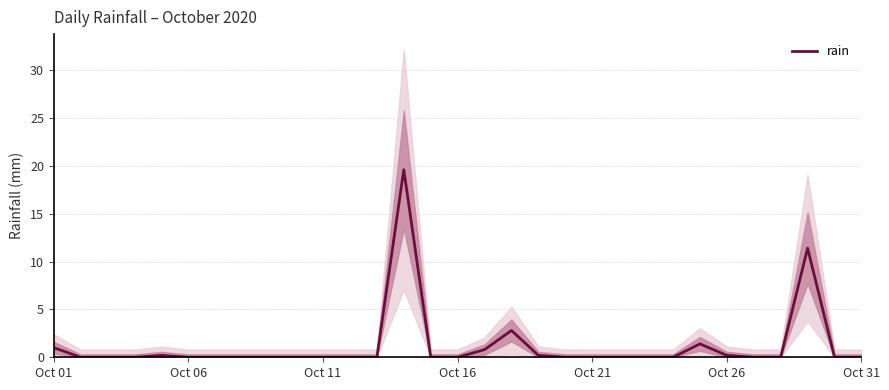

What is the average value?

1.2